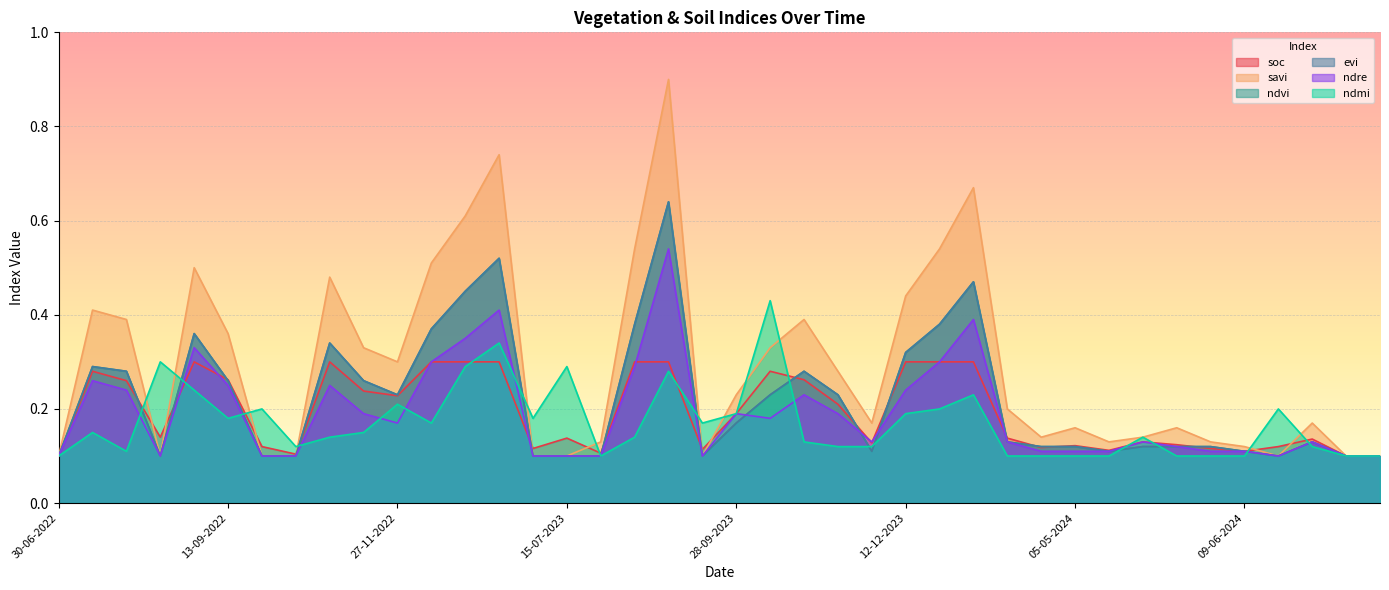

Between 01-01-2024 and 29-08-2023, which is larger?

01-01-2024